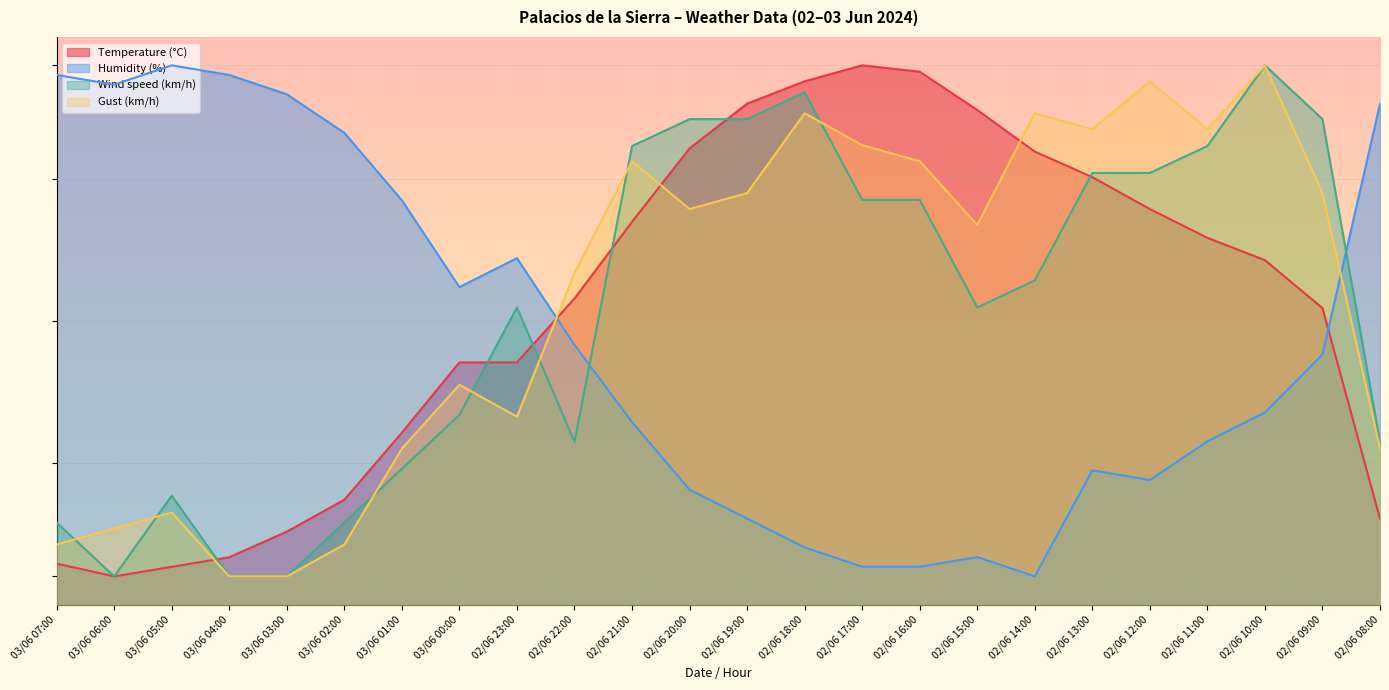

How many lines are shown in the chart?

4